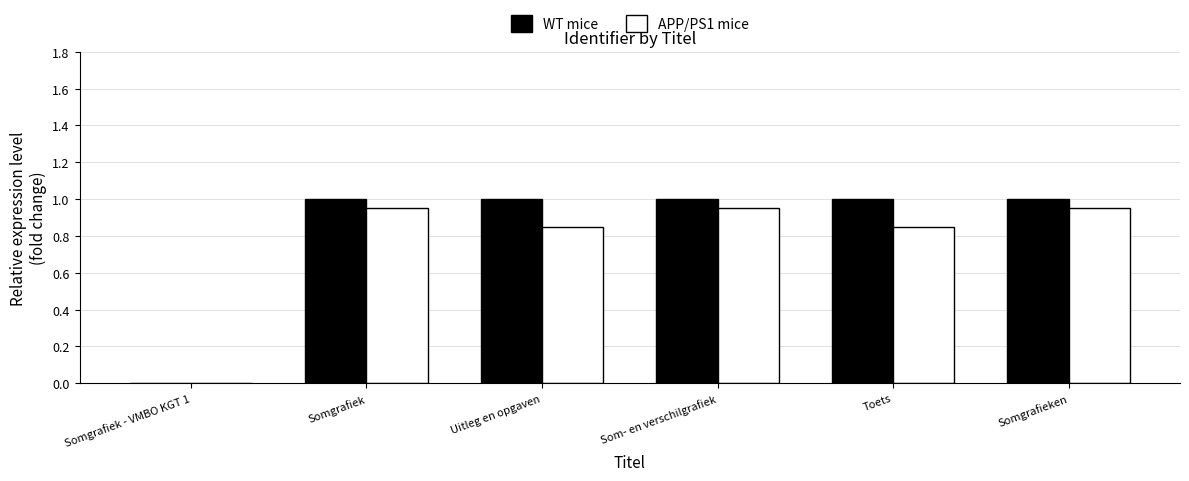

What is the average value of the WT mice series?

0.8